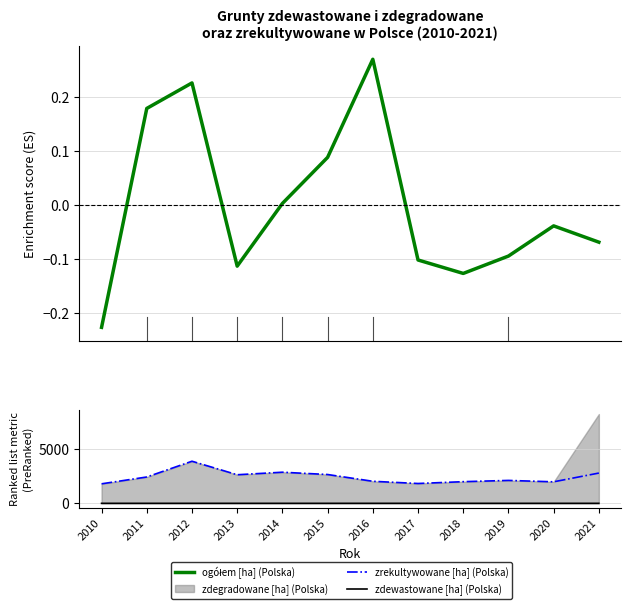

How many lines are shown in the chart?

3